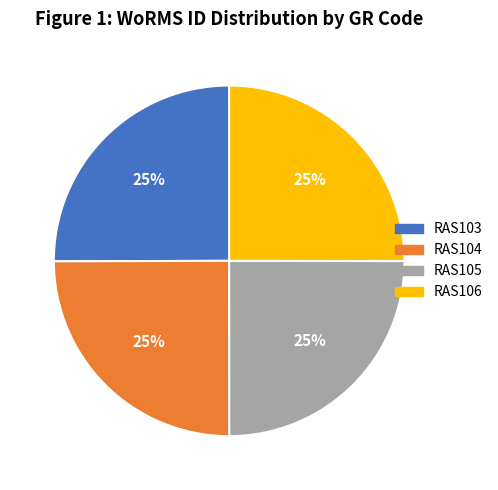

Does any single category account for the majority?

No